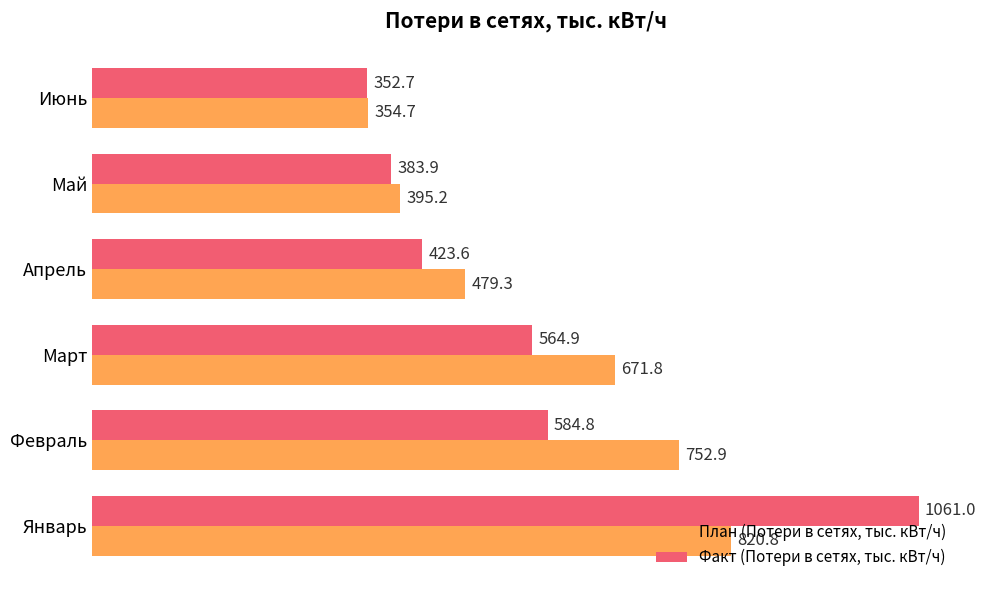

The Факт (Потери в сетях, тыс. кВт/ч) series shows 484.7 at Январь. True or false?

False